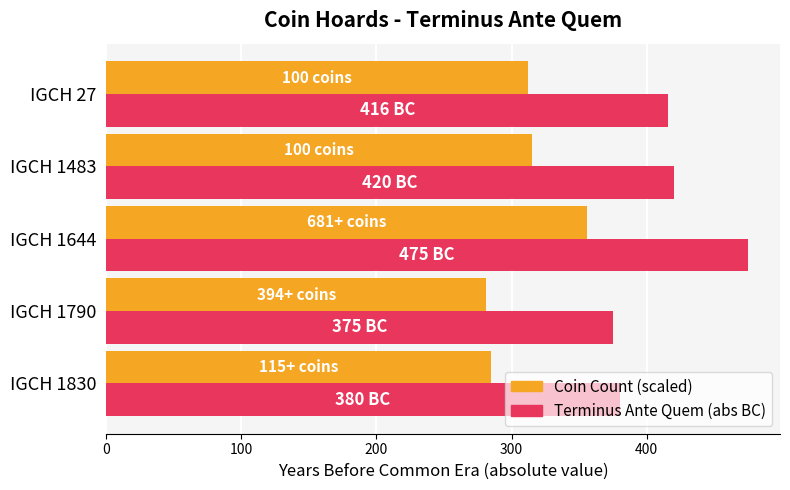

What is the greatest value displayed?

475.0